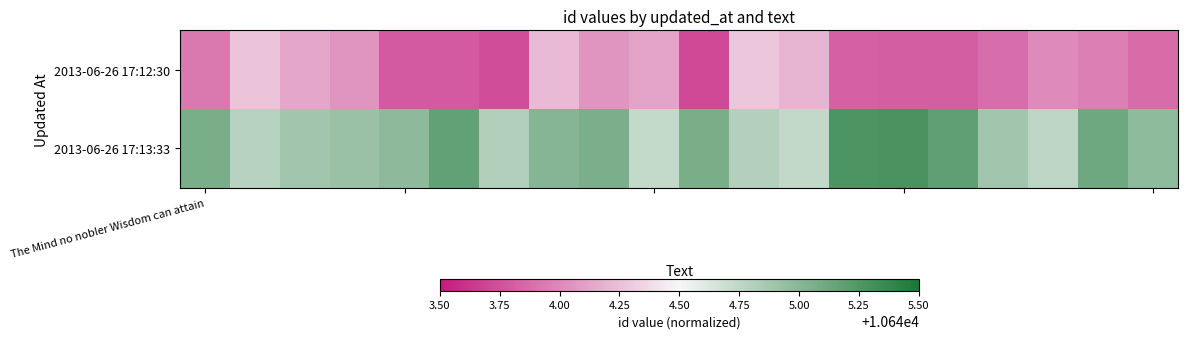

List the series in order of their overall mean, lowest first.

2013-06-26 17:12:30, 2013-06-26 17:13:33